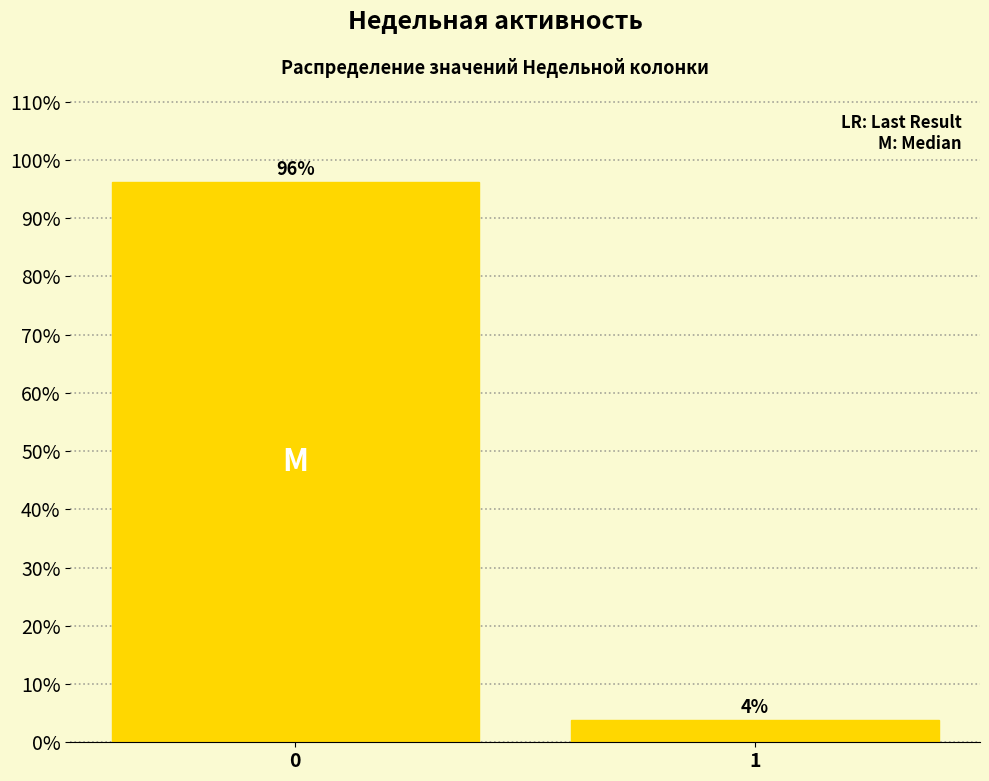

Read the value at 0.

96.2